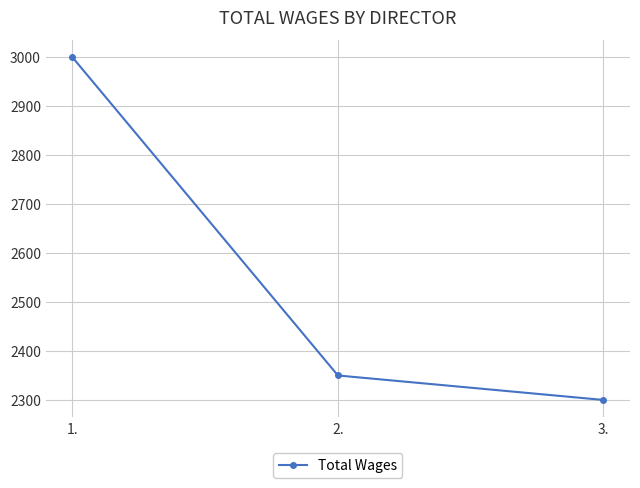

What is the change in value from 1. to 3.?

-700